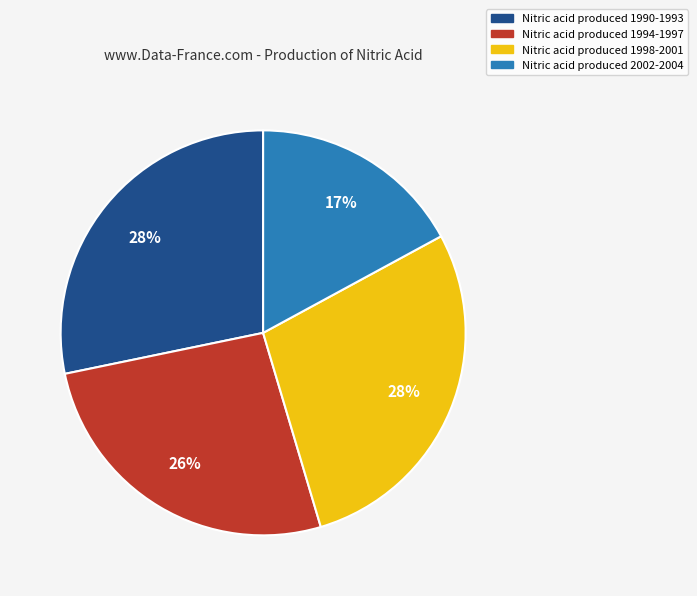

Is there a majority slice in this chart?

No